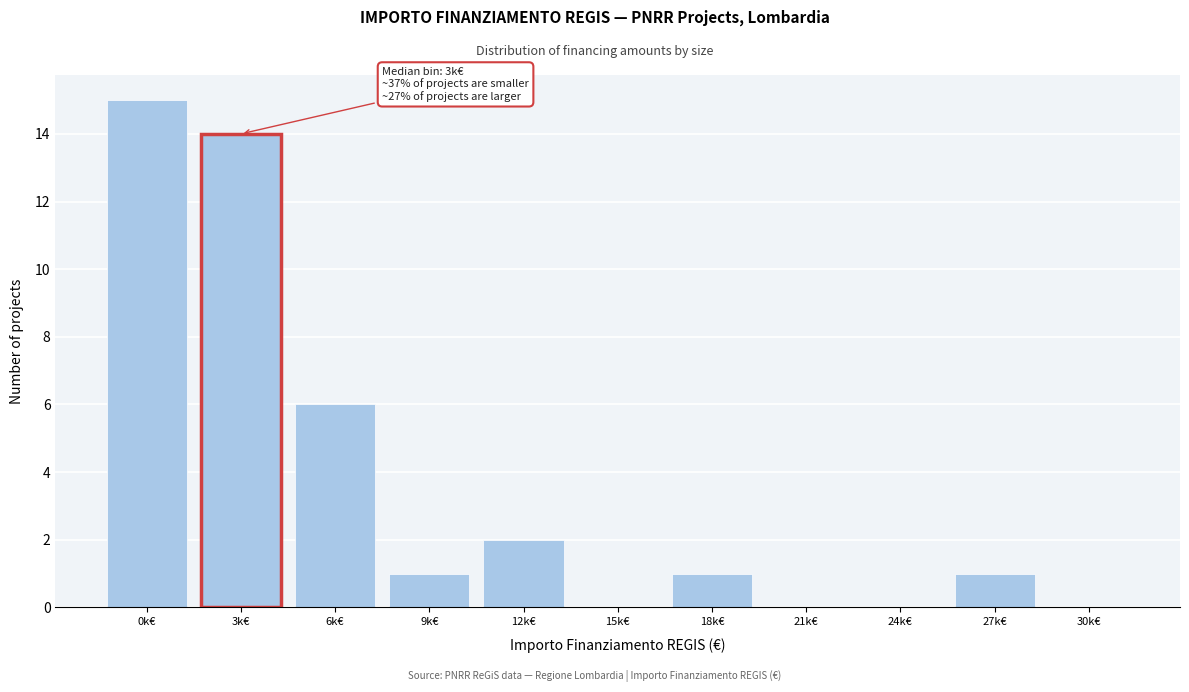

Reading left to right, extract all data points from this chart.

0k€=15	3k€=14	6k€=6	9k€=1	12k€=2	15k€=0	18k€=1	21k€=0	24k€=0	27k€=1	30k€=0